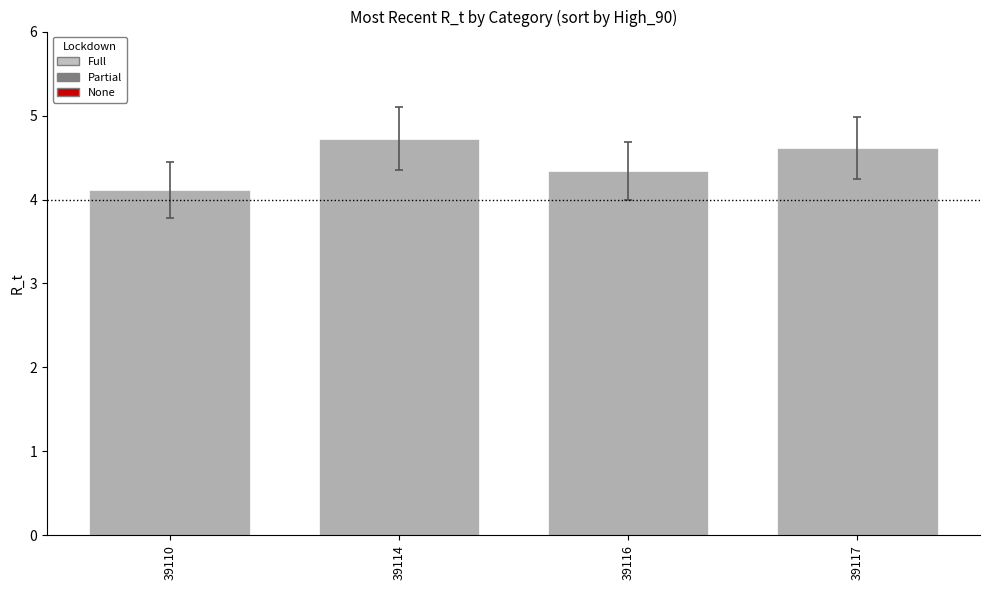

What is the maximum value shown in the chart?

4.7